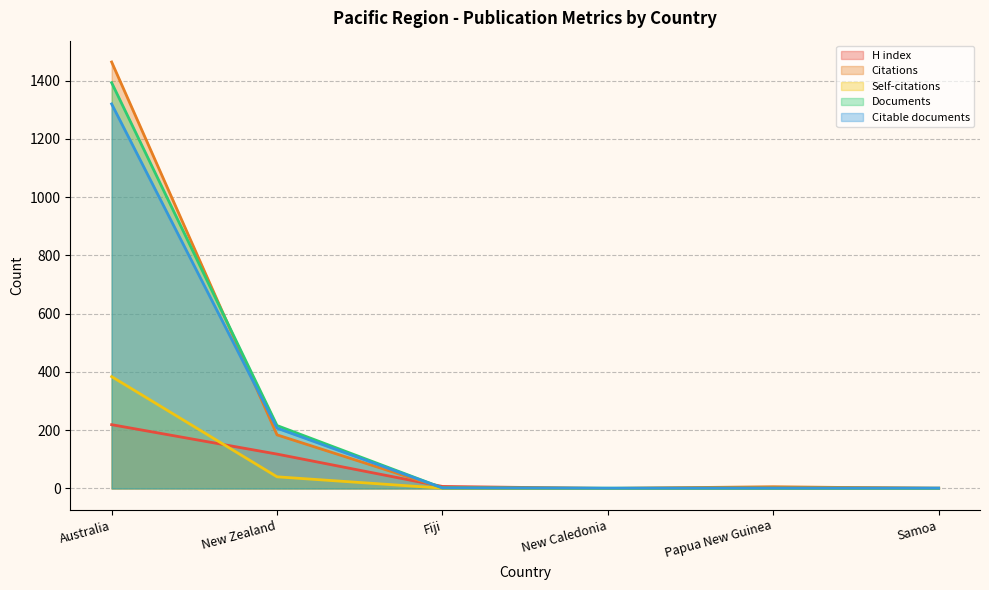

What is the label of the 2nd point from the right?

Papua New Guinea